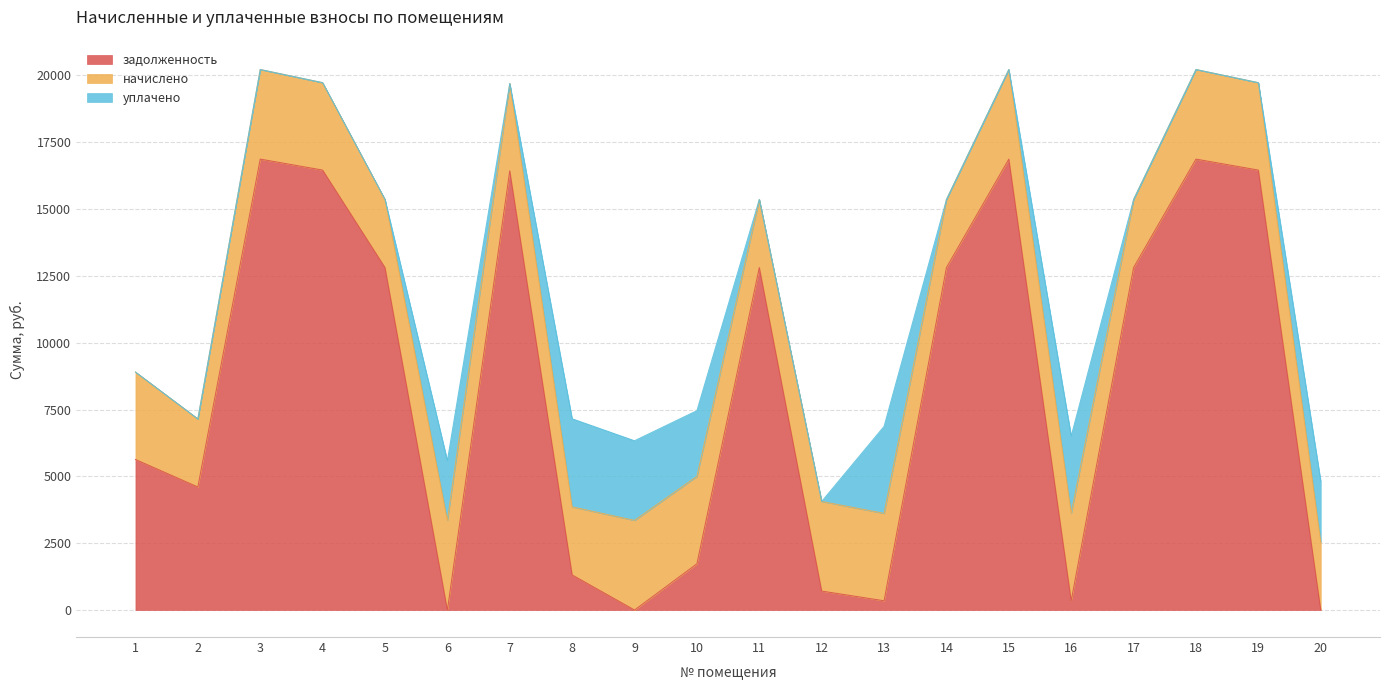

What is the highest value of the задолженность series?

16871.8